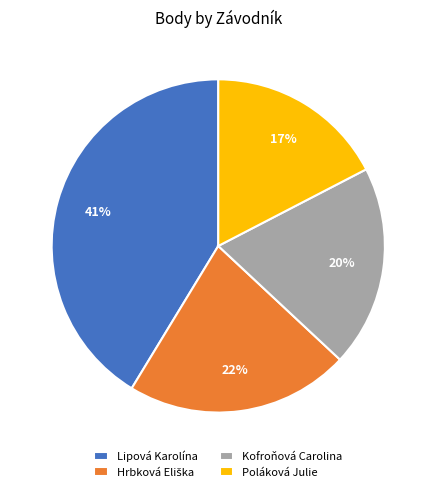

Which category has the biggest portion of the pie?

Lipová Karolína